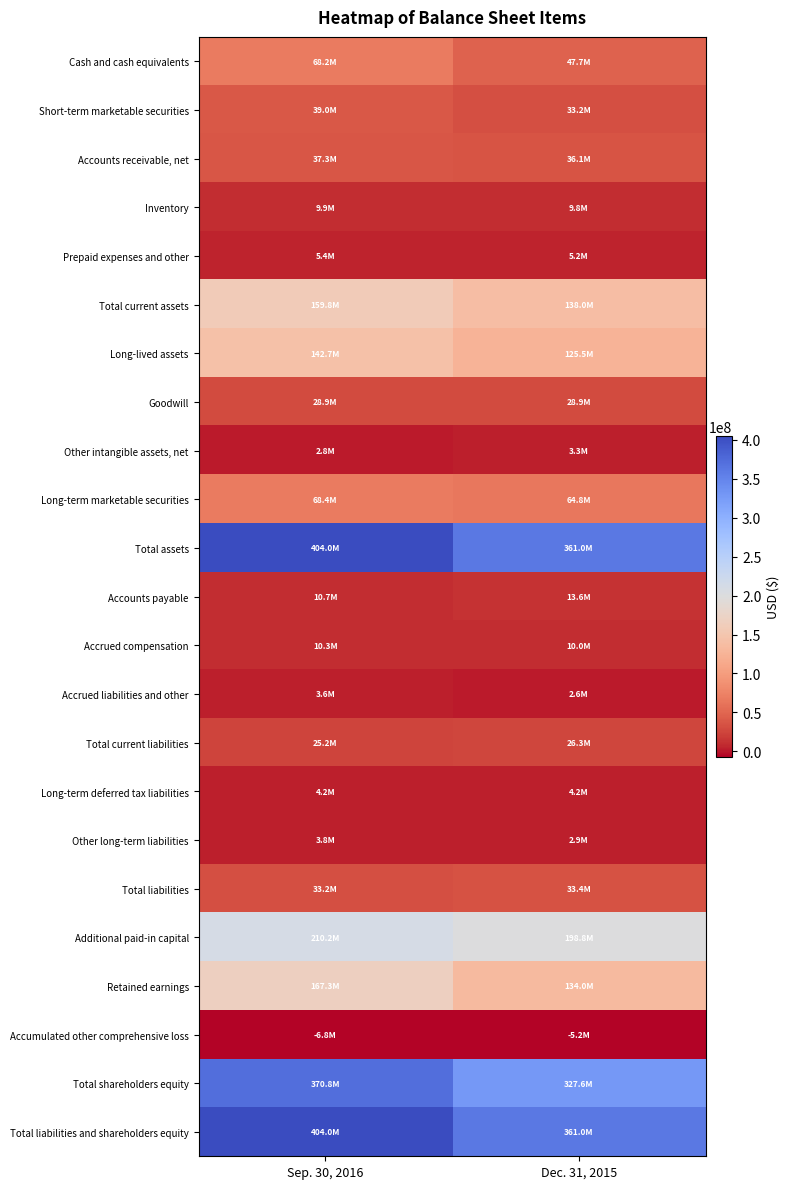

Reading right to left, list all the values displayed in this chart.

Cash and cash equivalents: Dec. 31, 2015=47653000	Sep. 30, 2016=68218000
Short-term marketable securities: Dec. 31, 2015=33201000	Sep. 30, 2016=39028000
Accounts receivable, net: Dec. 31, 2015=36125000	Sep. 30, 2016=37261000
Inventory: Dec. 31, 2015=9771000	Sep. 30, 2016=9930000
Prepaid expenses and other: Dec. 31, 2015=5224000	Sep. 30, 2016=5392000
Total current assets: Dec. 31, 2015=138002000	Sep. 30, 2016=159829000
Long-lived assets: Dec. 31, 2015=125475000	Sep. 30, 2016=142722000
Goodwill: Dec. 31, 2015=28916000	Sep. 30, 2016=28916000
Other intangible assets, net: Dec. 31, 2015=3337000	Sep. 30, 2016=2817000
Long-term marketable securities: Dec. 31, 2015=64789000	Sep. 30, 2016=68387000
Total assets: Dec. 31, 2015=361036000	Sep. 30, 2016=404045000
Accounts payable: Dec. 31, 2015=13643000	Sep. 30, 2016=10703000
Accrued compensation: Dec. 31, 2015=9993000	Sep. 30, 2016=10330000
Accrued liabilities and other: Dec. 31, 2015=2626000	Sep. 30, 2016=3612000
Total current liabilities: Dec. 31, 2015=26262000	Sep. 30, 2016=25186000
Long-term deferred tax liabilities: Dec. 31, 2015=4240000	Sep. 30, 2016=4247000
Other long-term liabilities: Dec. 31, 2015=2889000	Sep. 30, 2016=3795000
Total liabilities: Dec. 31, 2015=33391000	Sep. 30, 2016=33228000
Additional paid-in capital: Dec. 31, 2015=198835000	Sep. 30, 2016=210226000
Retained earnings: Dec. 31, 2015=133996000	Sep. 30, 2016=167331000
Accumulated other comprehensive loss: Dec. 31, 2015=-5212000	Sep. 30, 2016=-6766000
Total shareholders equity: Dec. 31, 2015=327645000	Sep. 30, 2016=370817000
Total liabilities and shareholders equity: Dec. 31, 2015=361036000	Sep. 30, 2016=404045000